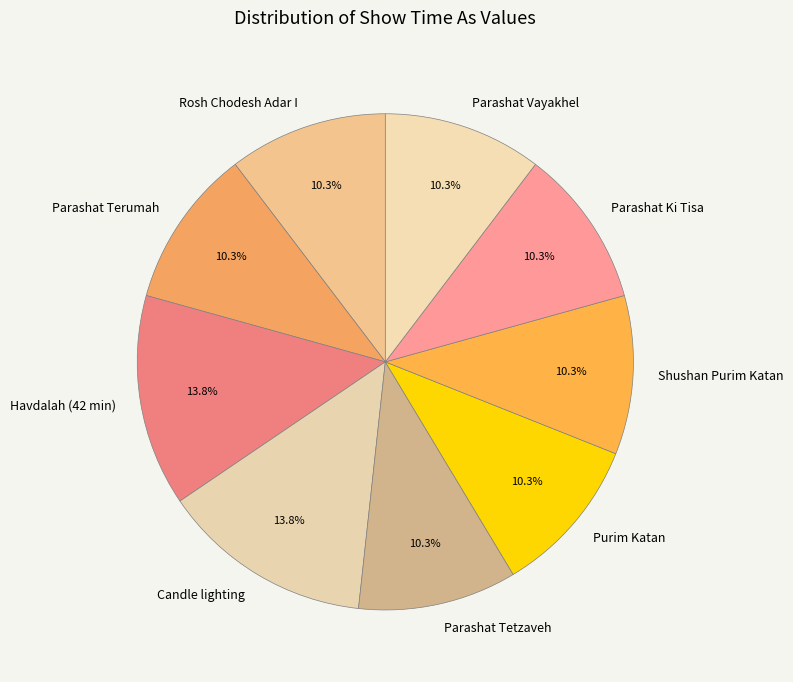

The Candle lighting slice represents 1% of the pie. True or false?

False